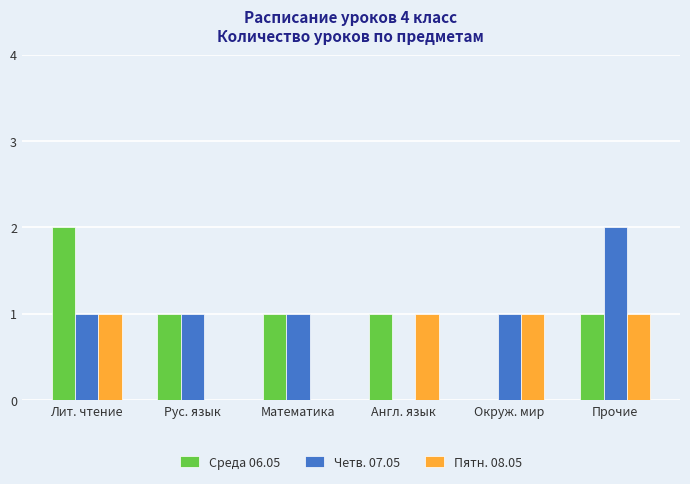

Does the chart contain stacked bars?

No